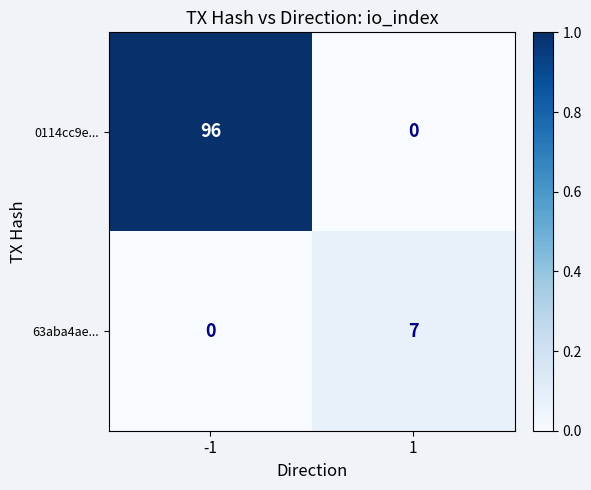

What is the total value across all series at 1?

7